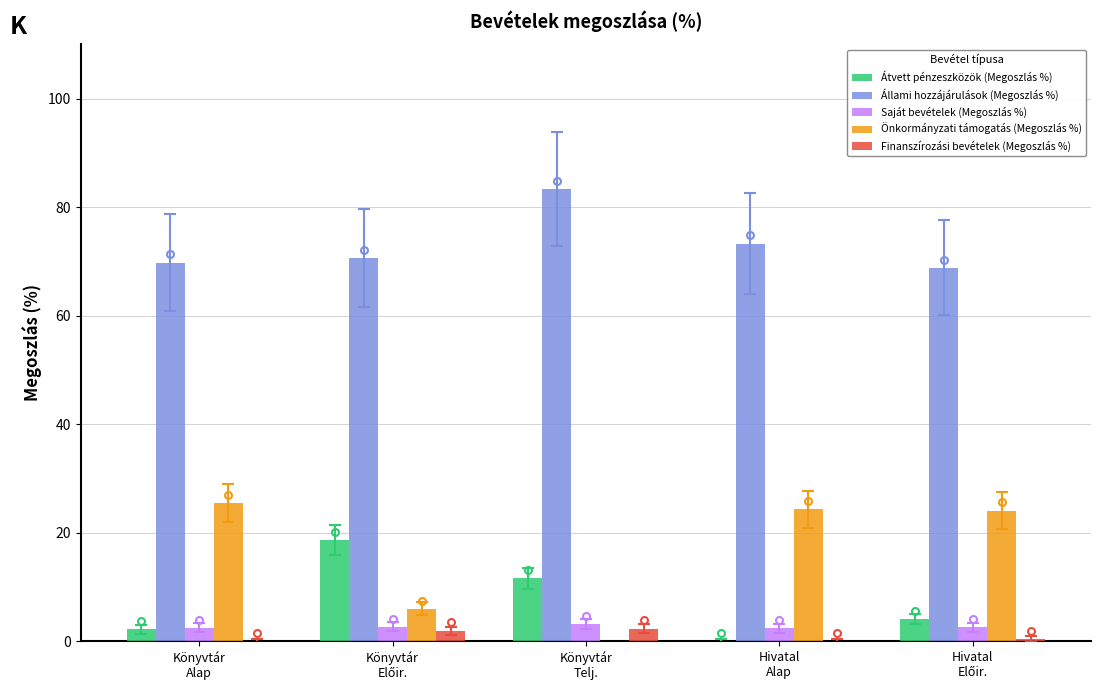

What is the highest value of the Saját bevételek (Megoszlás %) series?

3.2